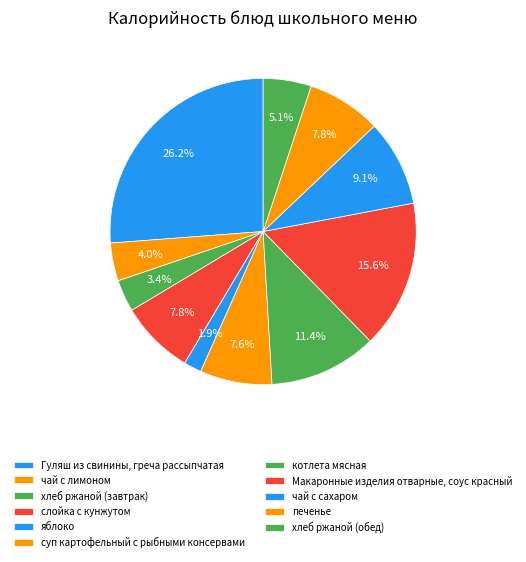

True or false: Макаронные изделия отварные, соус красный accounts for 16% of the total.

True